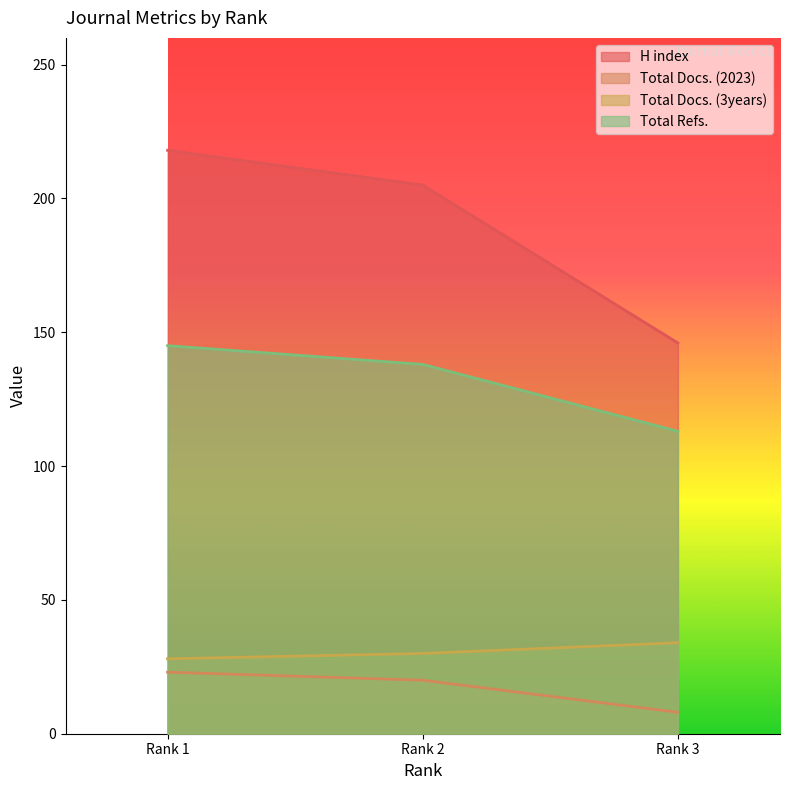

At which label is Total Docs. (3years) closest to 31?

Rank 2